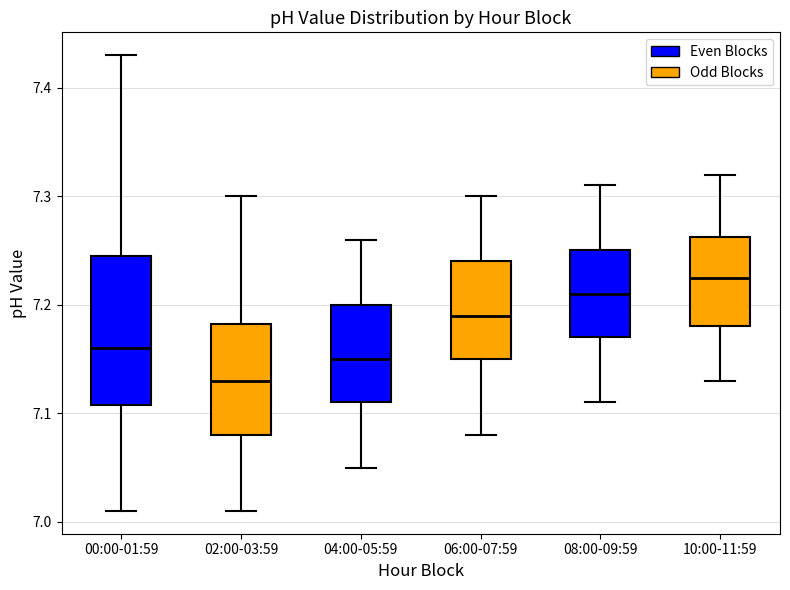

Which box has the highest median line?

10:00-11:59